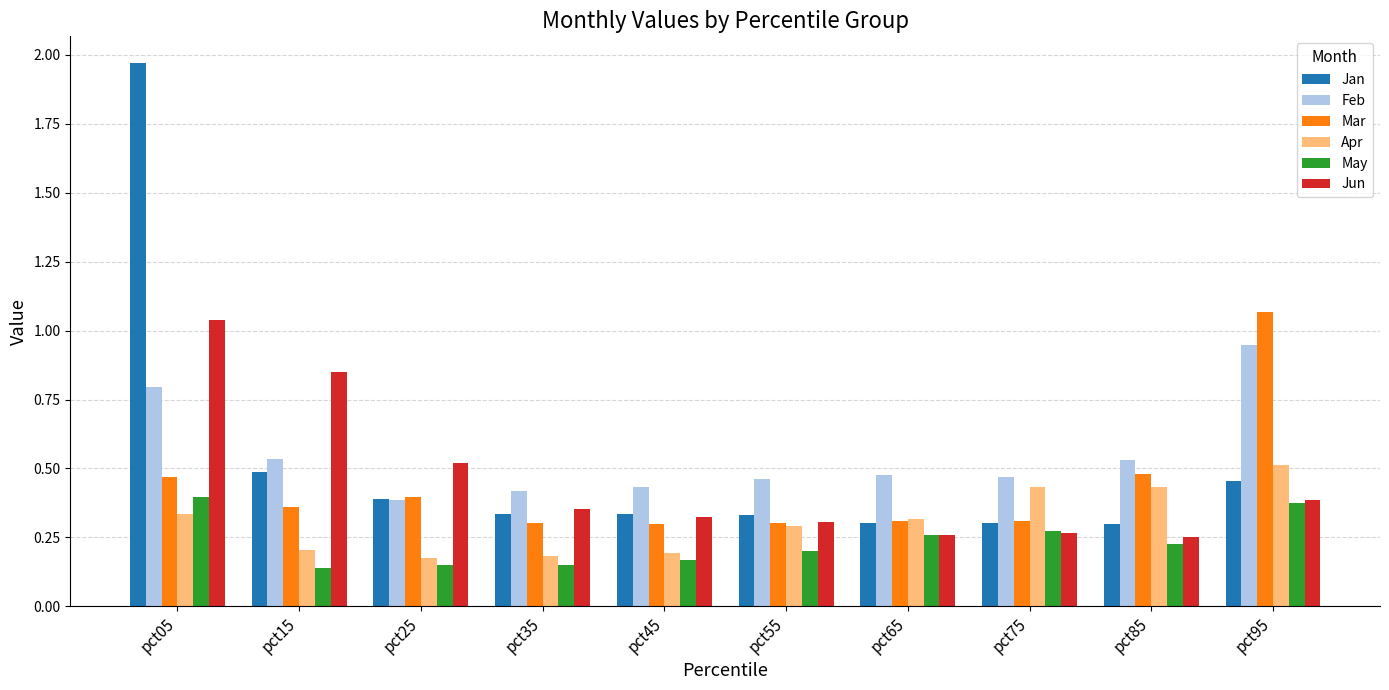

How many May values are between 0 and 1?

10